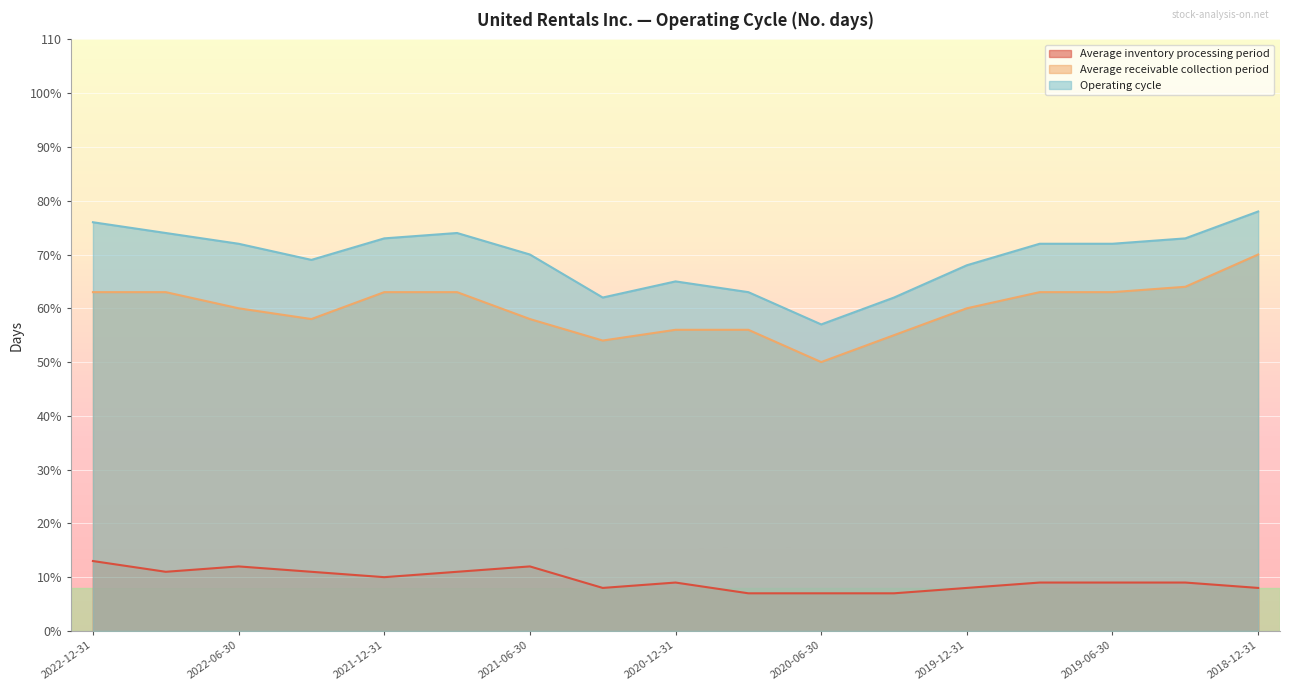

What is the difference between the second highest and minimum values in the Average inventory processing period series?

5